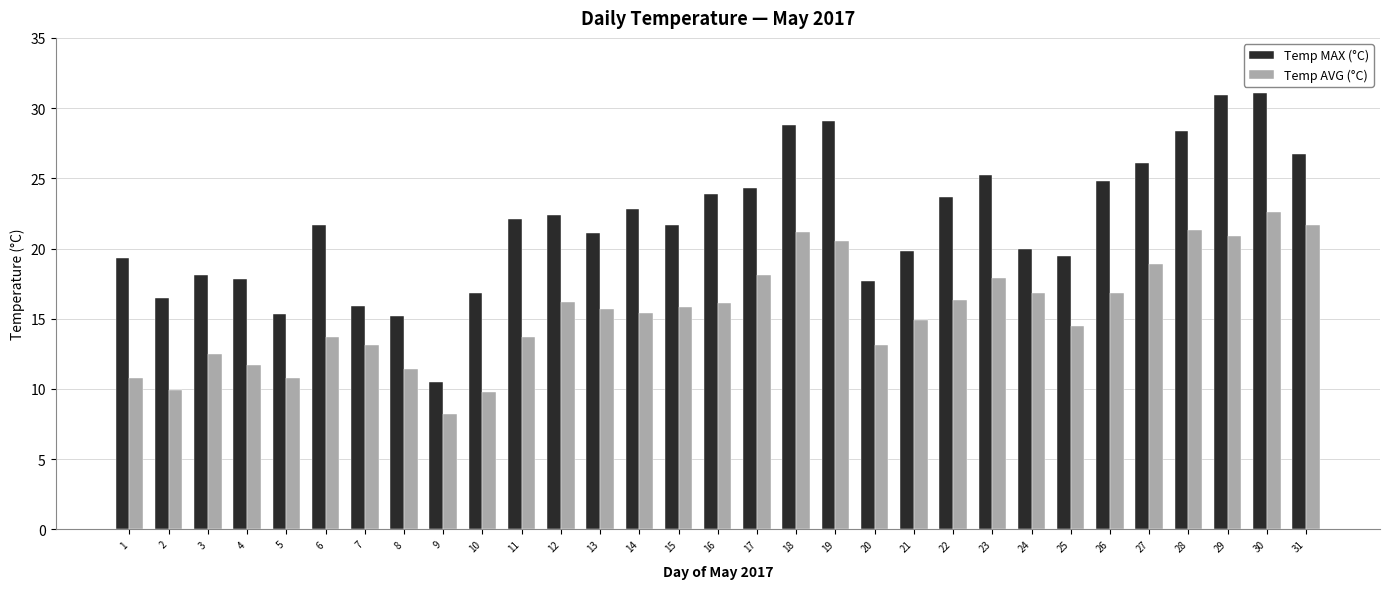

Rank the series at 14 from highest to lowest value.

Temp MAX (°C), Temp AVG (°C)